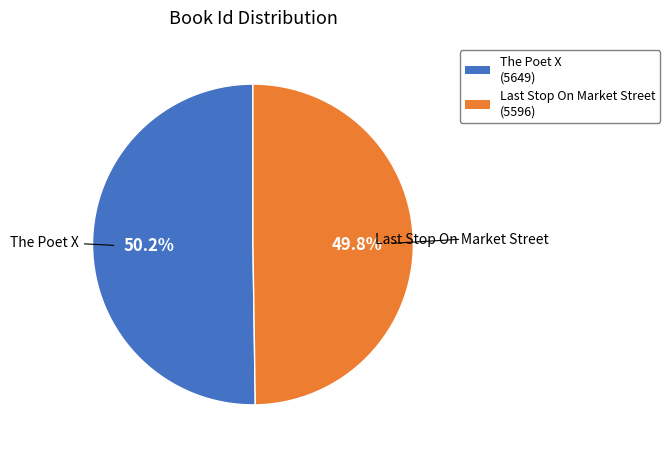

Does any single category account for the majority?

Yes